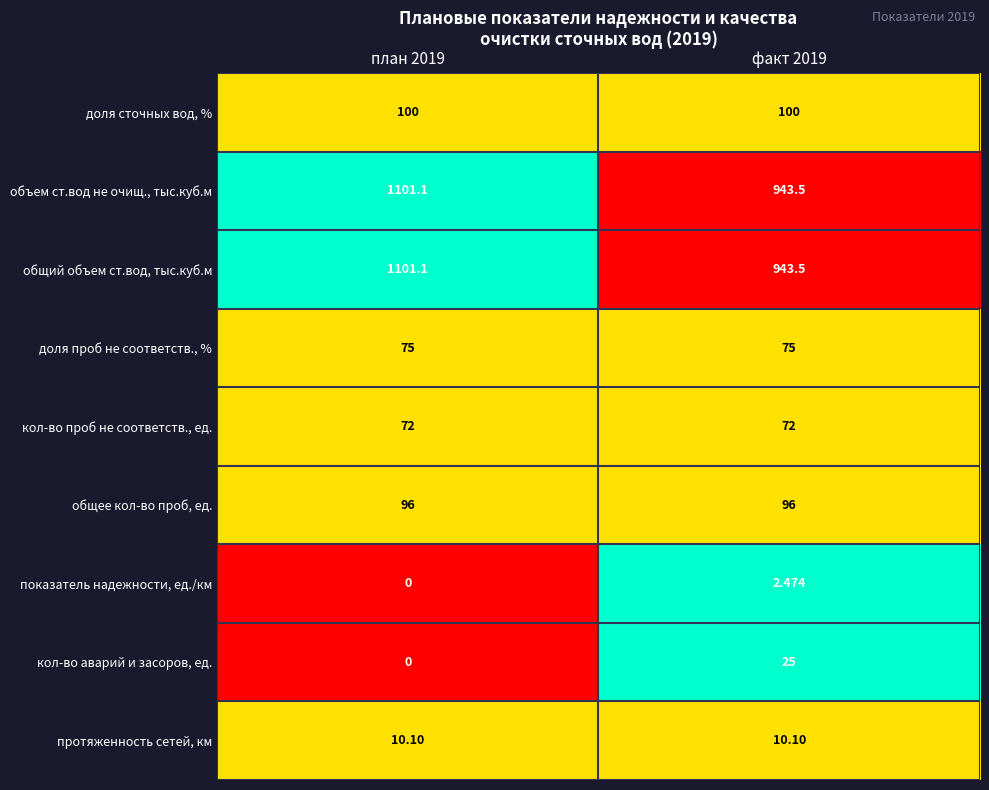

Is the value of доля сточных вод, % at план 2019 greater than the value of общее кол-во проб, ед. at факт 2019?

Yes